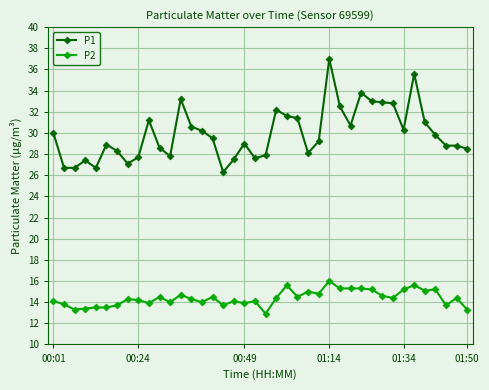

Rank the series by their average value, from lowest to highest.

P2, P1